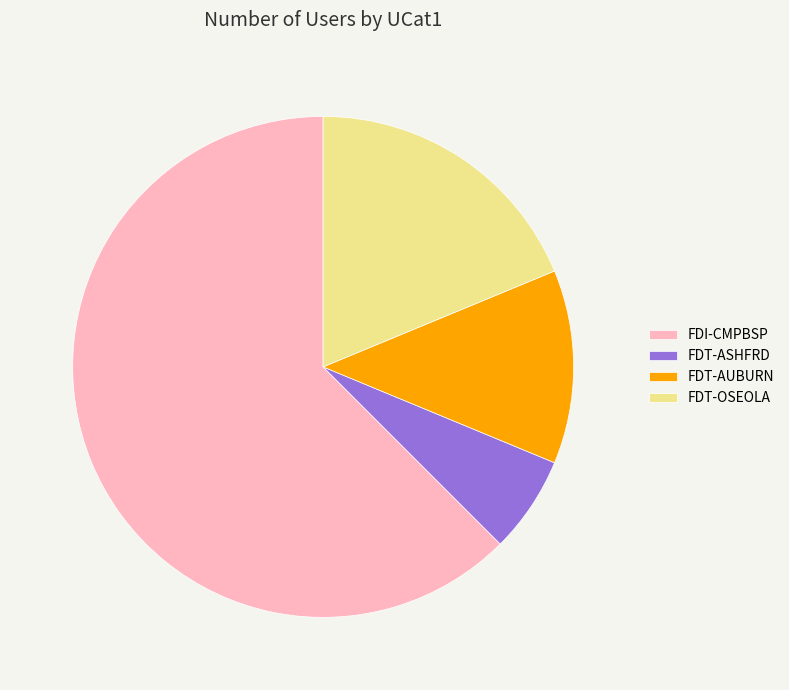

Approximately how many times larger is the value at FDT-AUBURN compared to FDT-ASHFRD?

2.0